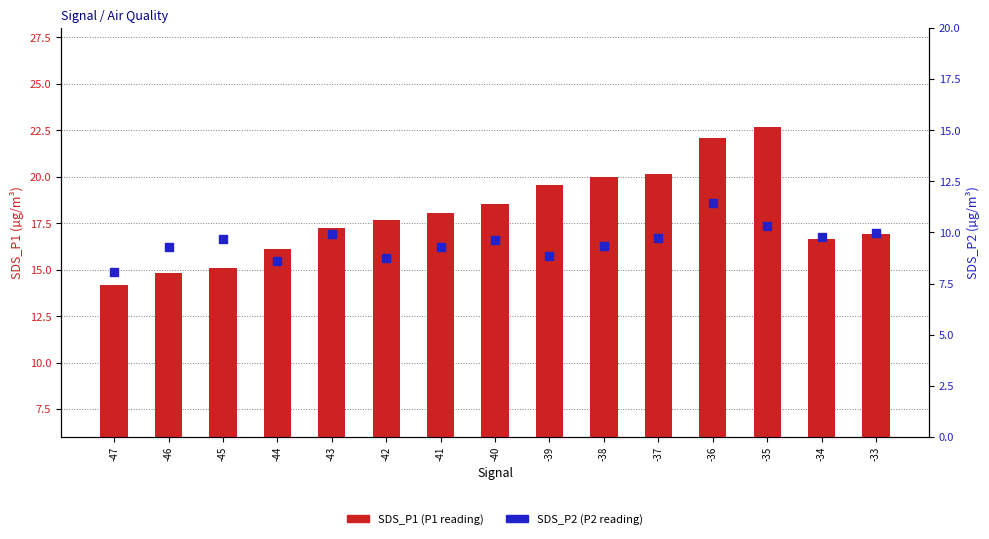

Which series contains the lowest Y value?

SDS_P2 (P2 reading)